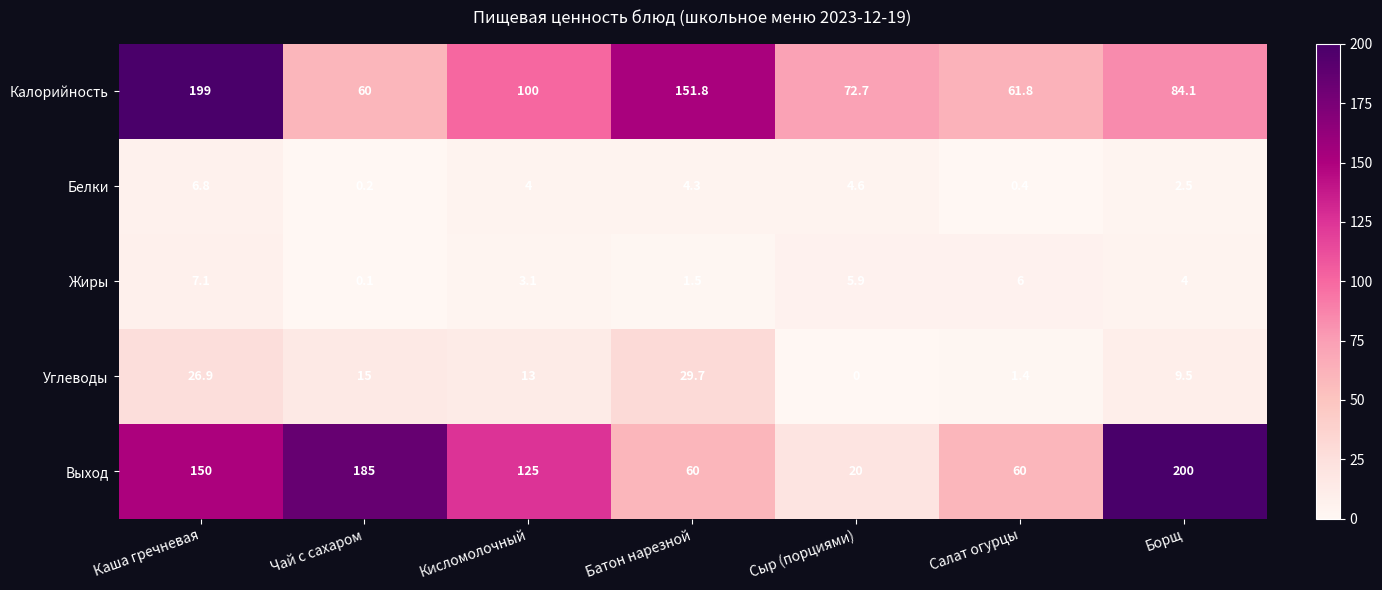

Which series changed the most between Каша гречневая and Кисломолочный?

Калорийность